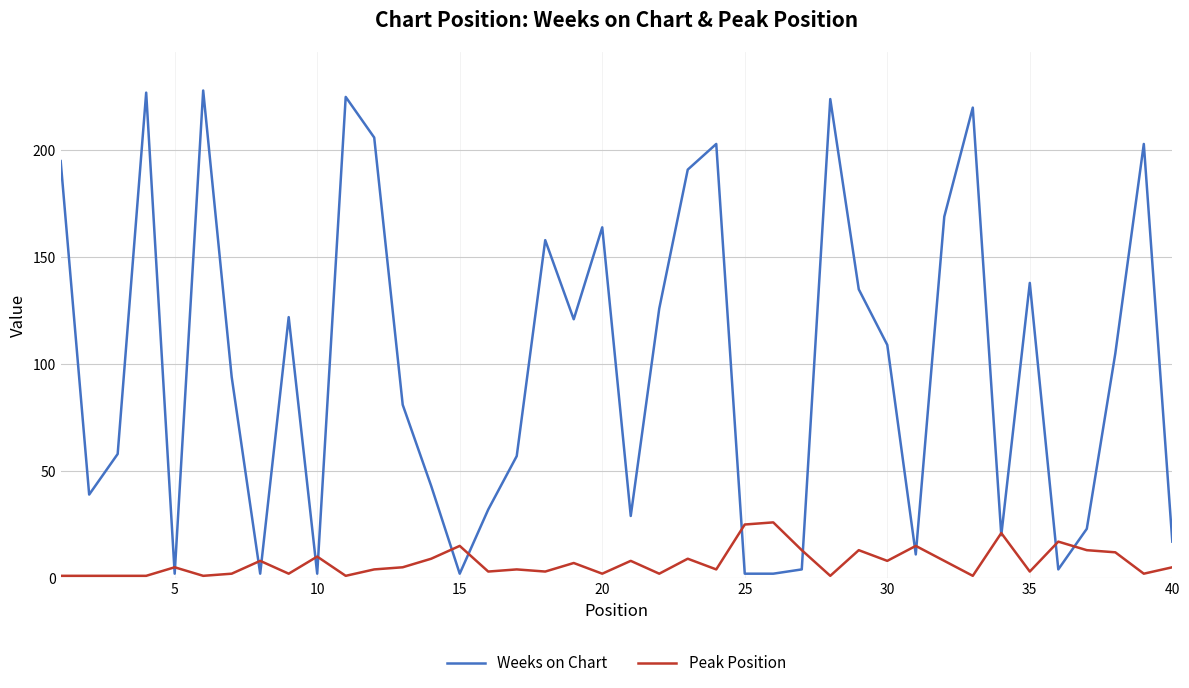

How many lines are shown in the chart?

2